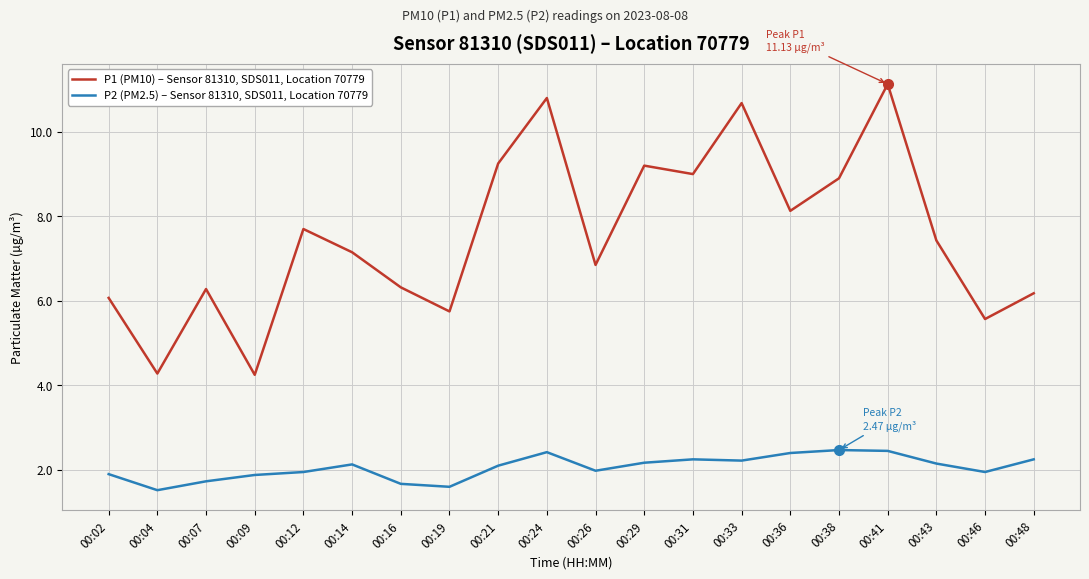

Which label corresponds to the largest value in the chart?

00:41